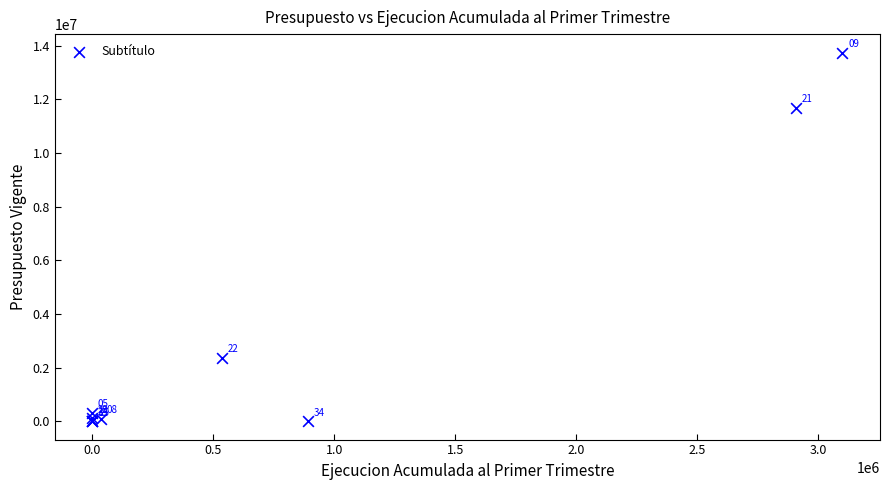

What Y value in the scatter plot is closest to 6871431?

2357644